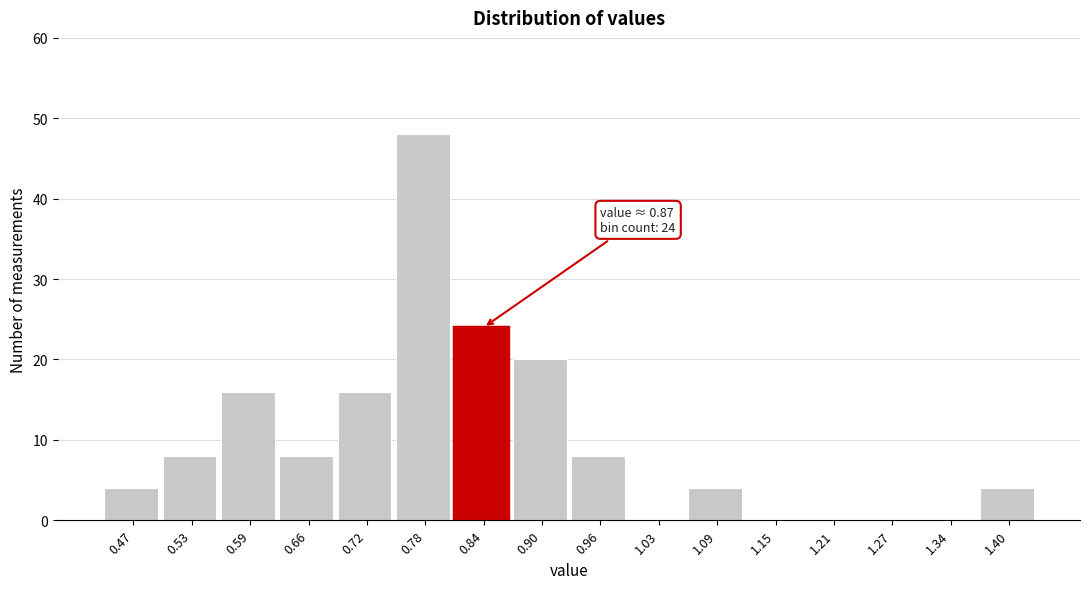

Reading left to right, list all the values displayed in this chart.

0.47=4	0.53=8	0.59=16	0.66=8	0.72=16	0.78=48	0.84=24	0.90=20	0.96=8	1.03=0	1.09=4	1.15=0	1.21=0	1.27=0	1.34=0	1.40=4